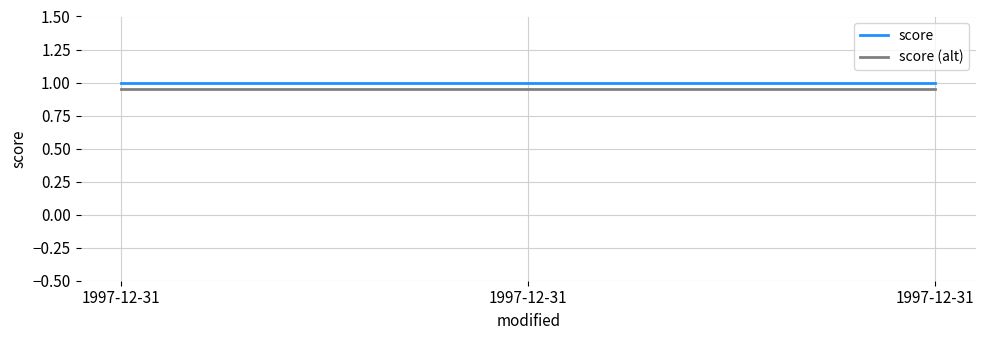

Which category has the lowest value across all series?

1997-12-31